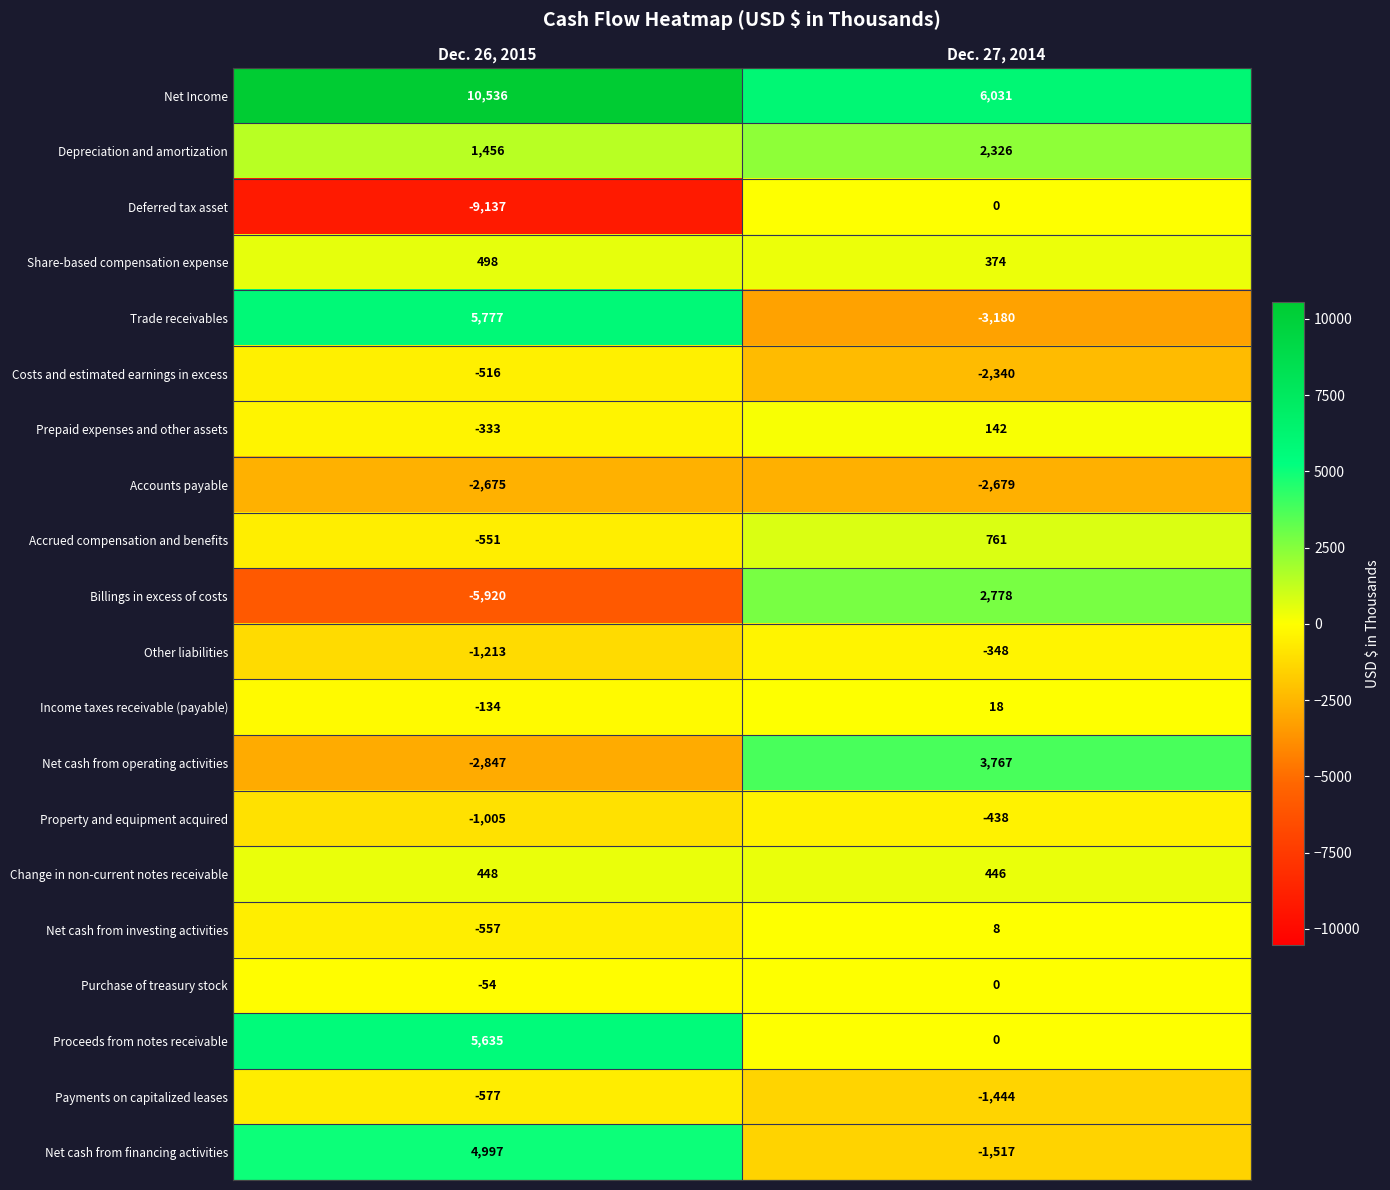

What is the sum of the Other liabilities values at Dec. 27, 2014 and Dec. 26, 2015?

-1561